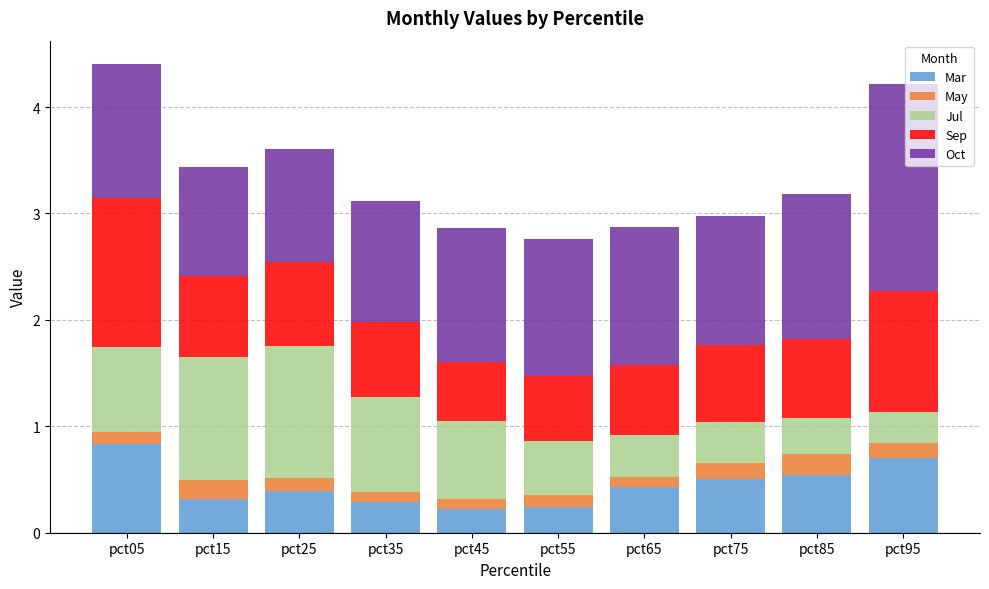

What is the sum of all Mar values?

4.5